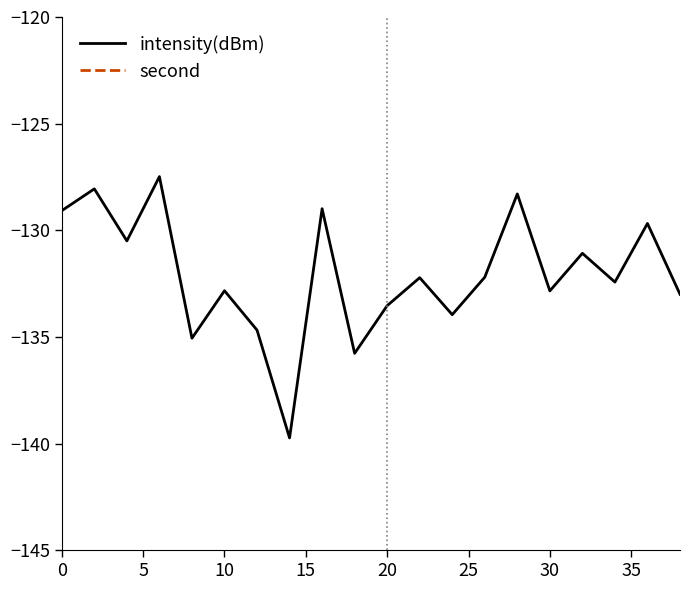

Is it true that intensity(dBm) equals -199.3 at 10?

False